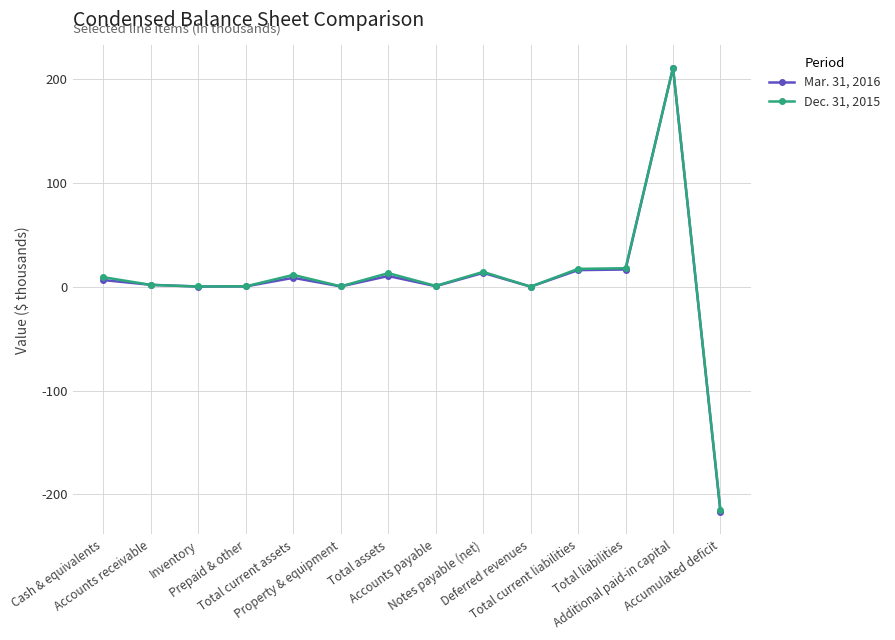

Which category has the lowest value across all series?

Accumulated deficit